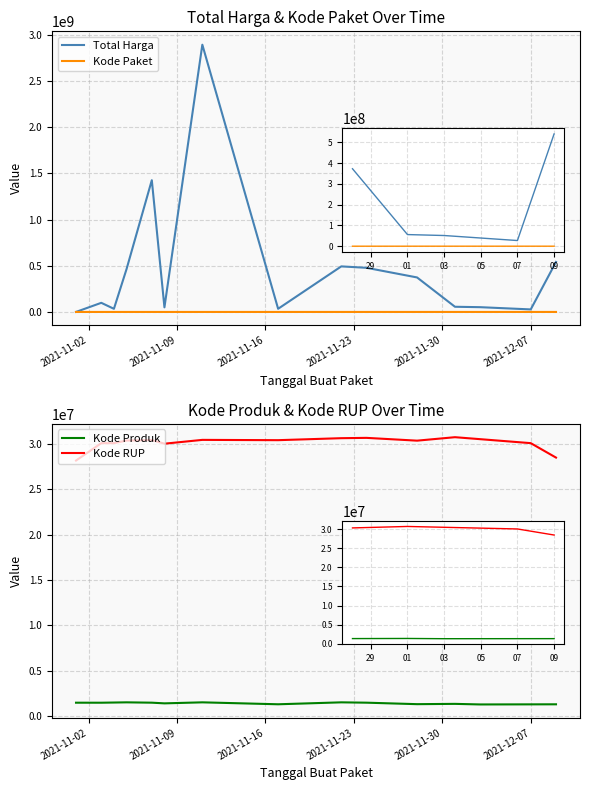

At which label does Total Harga reach its minimum?

2021-11-02